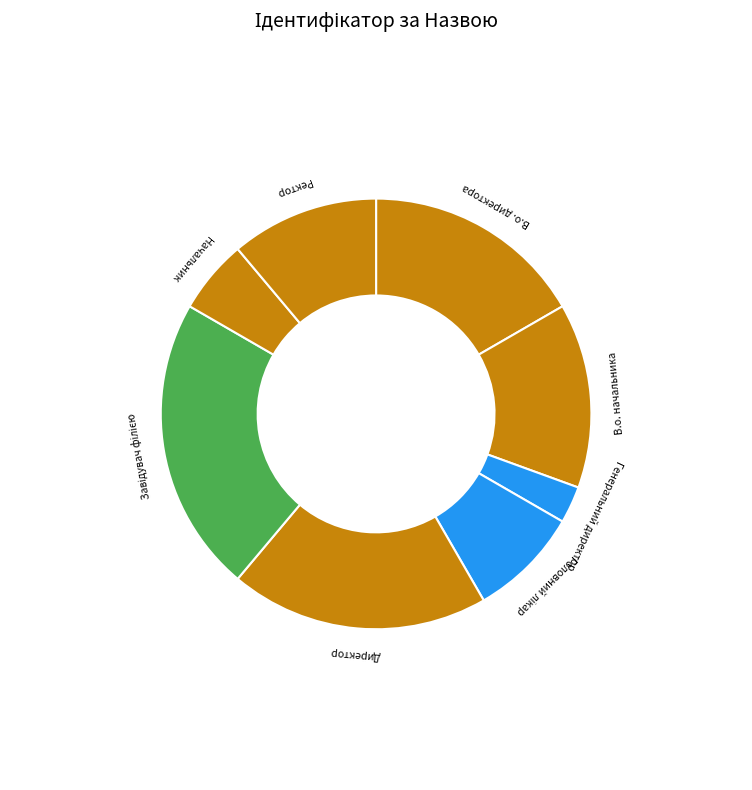

Approximately how many times larger is the value at В.о. директора compared to Директор?

0.9